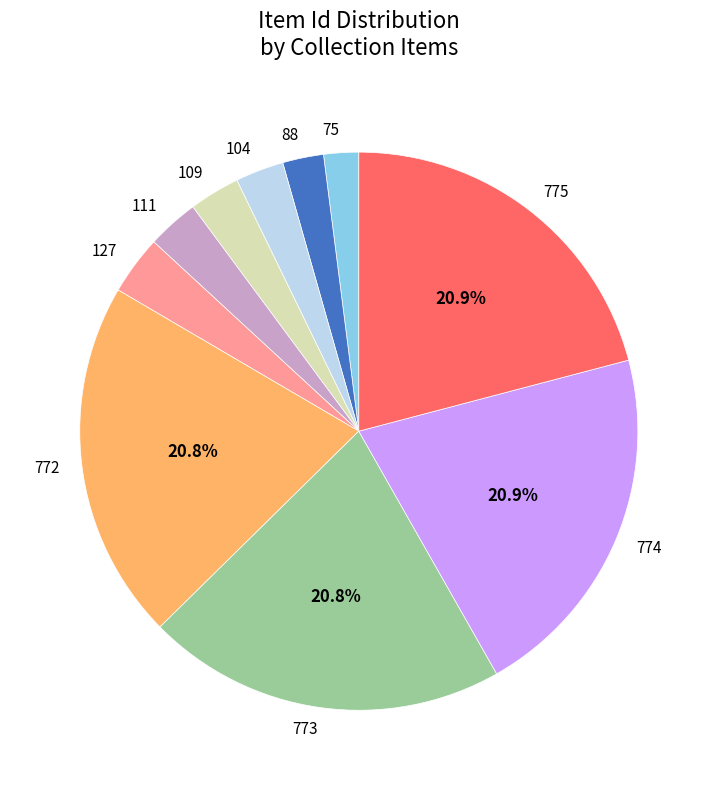

True or false: 88 accounts for 2% of the total.

True